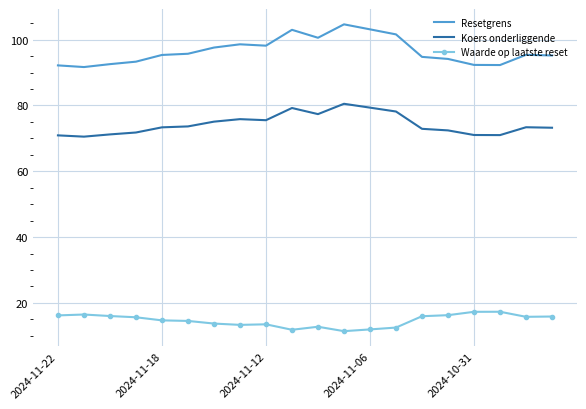

Which series has the largest total across all categories?

Resetgrens